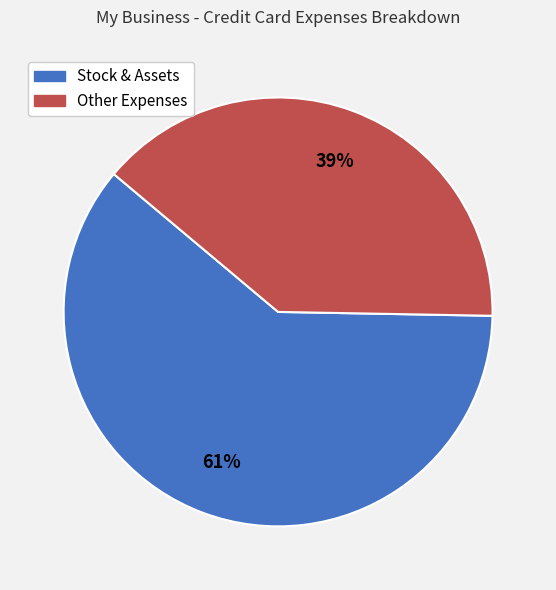

Is there a majority slice in this chart?

Yes